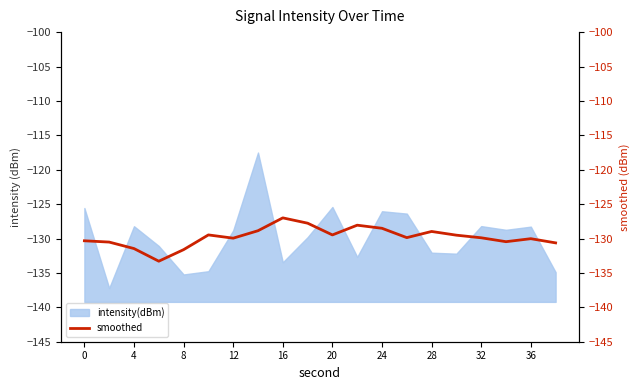

True or false: there are more than 0 points higher than both neighbors.

True